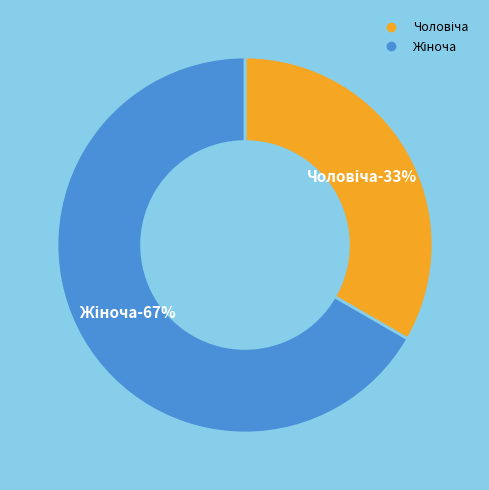

The Жіноча slice represents 59% of the pie. True or false?

False